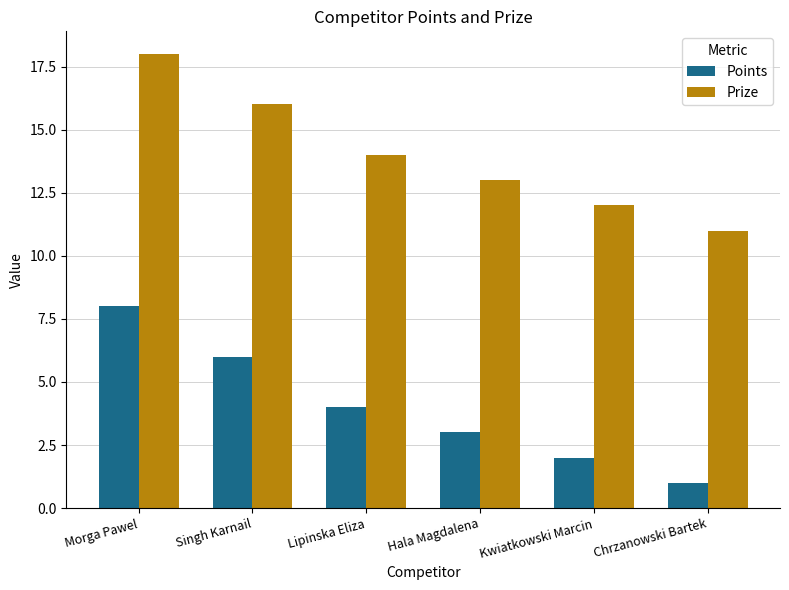

True or false: Points has a value of 1 at Chrzanowski Bartek.

True